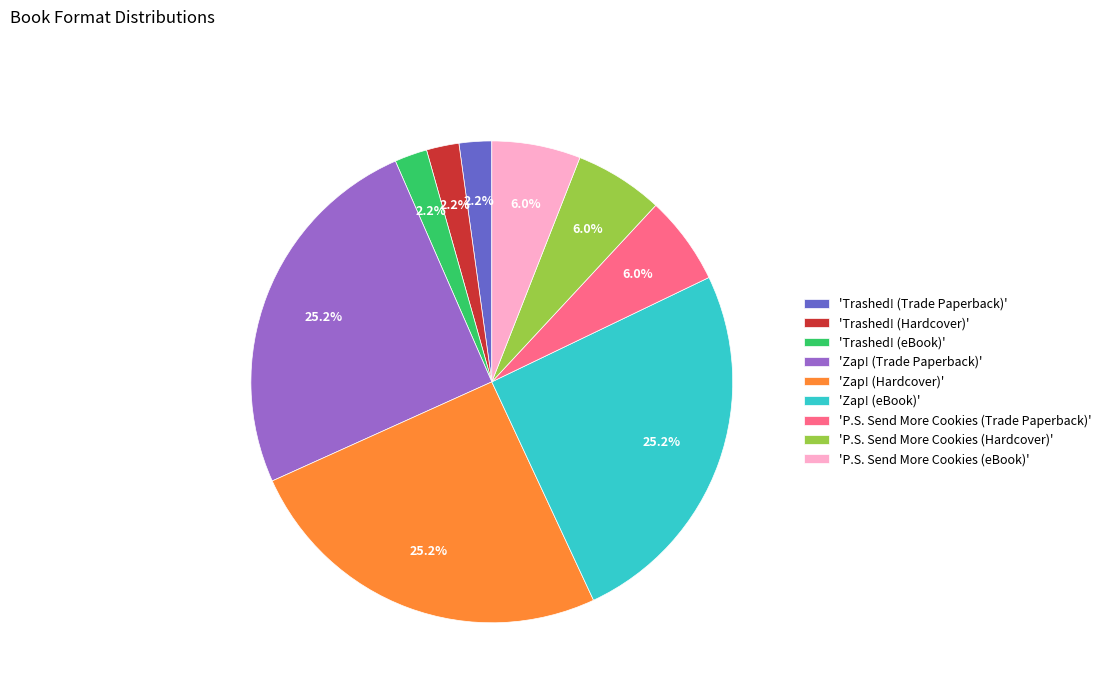

How many segments does this pie chart have?

9